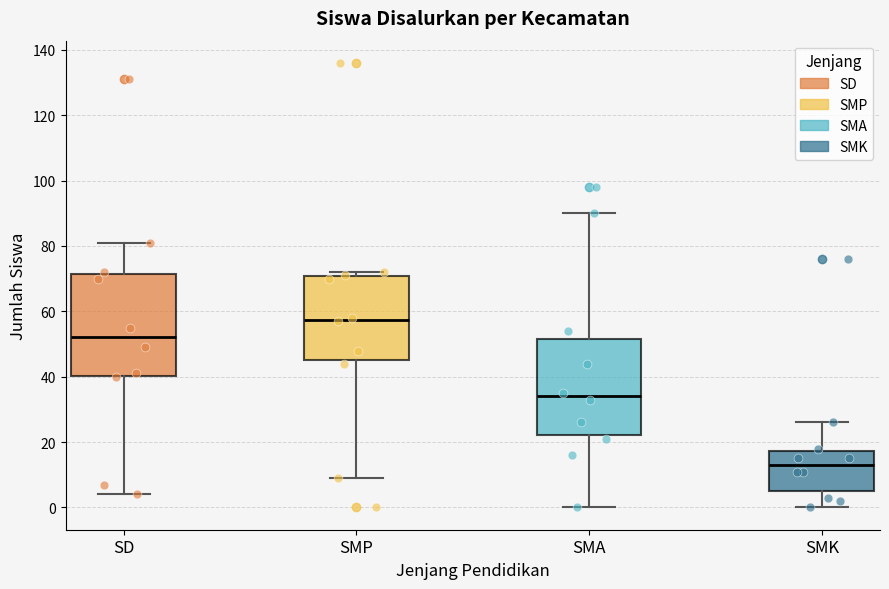

Reading left to right, transcribe this box plot: for each box, give where its median line is, the range the box spans, and where its two whiskers end, as read against the y-axis. The values are not printed on the chart, so give them approximately, as read against the axis.

SD: median 52, box 40 to 72, whiskers 4 to 82
SMP: median 58, box 46 to 70, whiskers 10 to 72
SMA: median 34, box 22 to 52, whiskers 0 to 90
SMK: median 14, box 6 to 18, whiskers 0 to 26